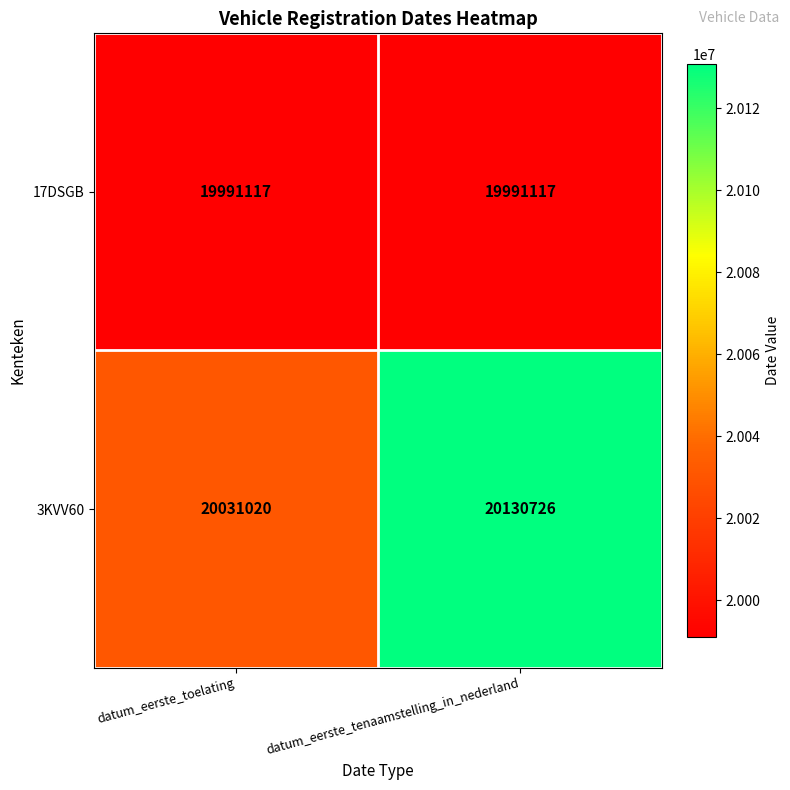

How many data points does each series have?

2